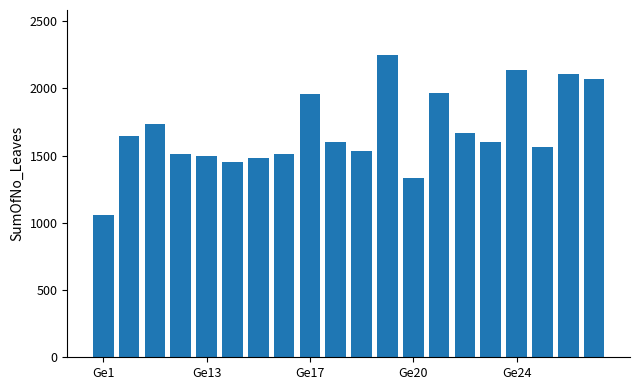

What is the average value?

1685